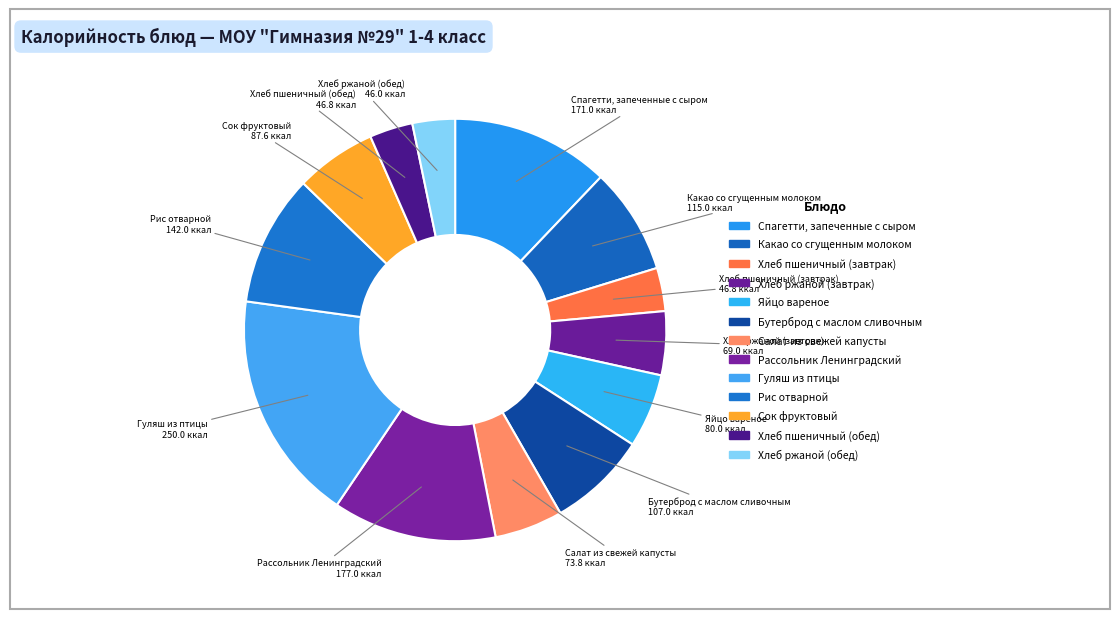

What is the change in value from Хлеб пшеничный (завтрак) to Салат из свежей капусты?

+27.0